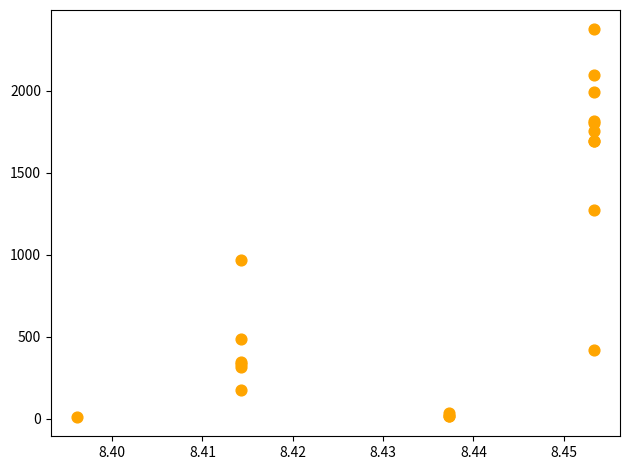

What Y value in the scatter plot is closest to 1193?

1276